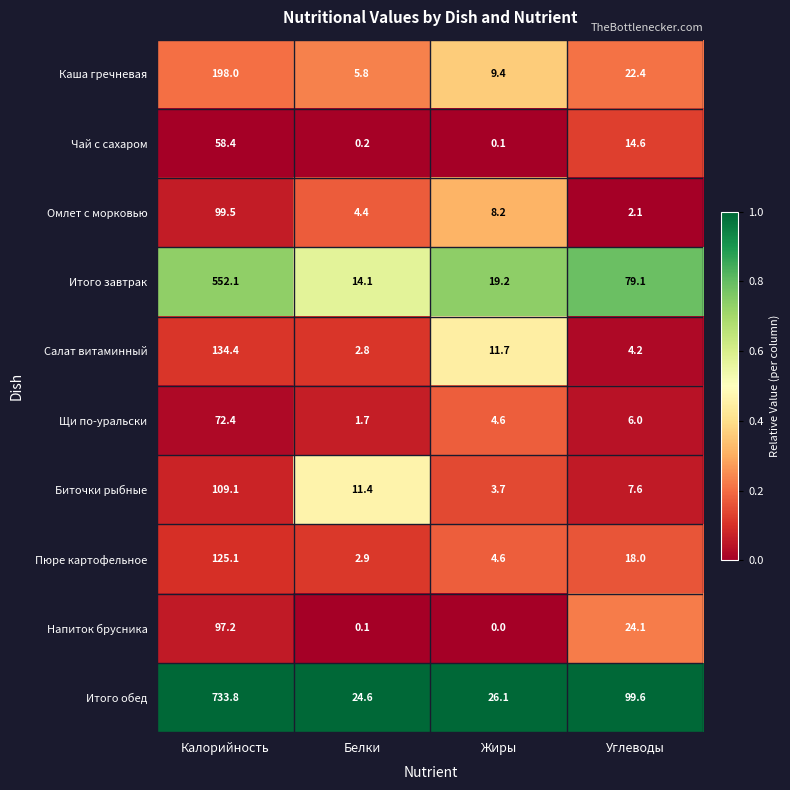

True or false: Чай с сахаром has a value of 23.9 at Углеводы.

False